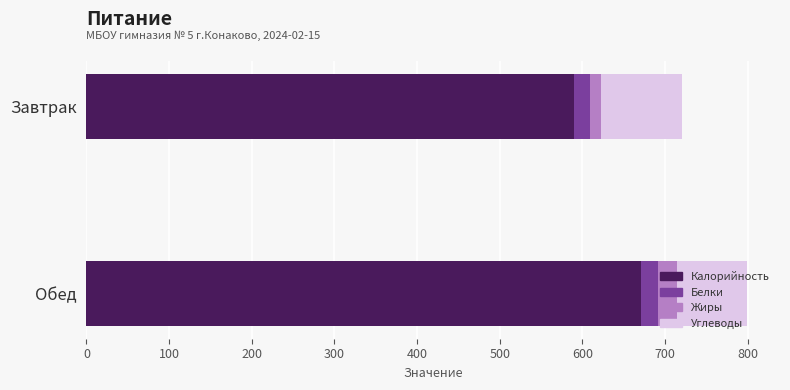

Where is Калорийность nearest to the value 630?

Завтрак